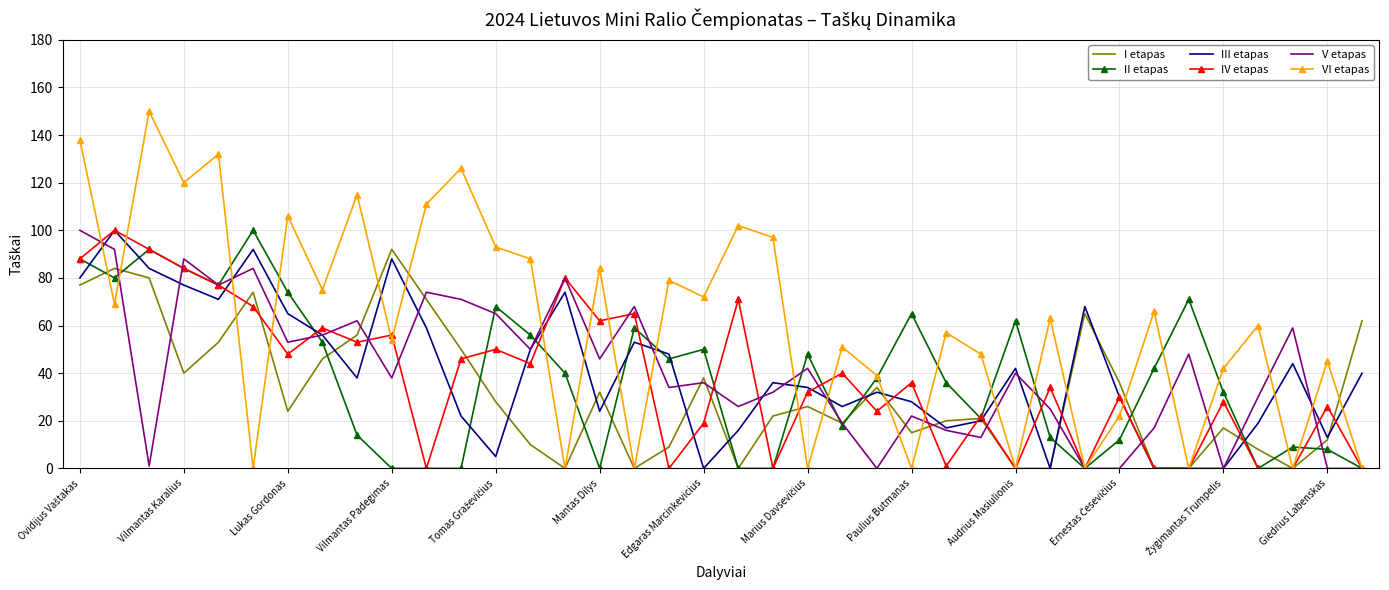

What is the maximum value shown in the chart?

150